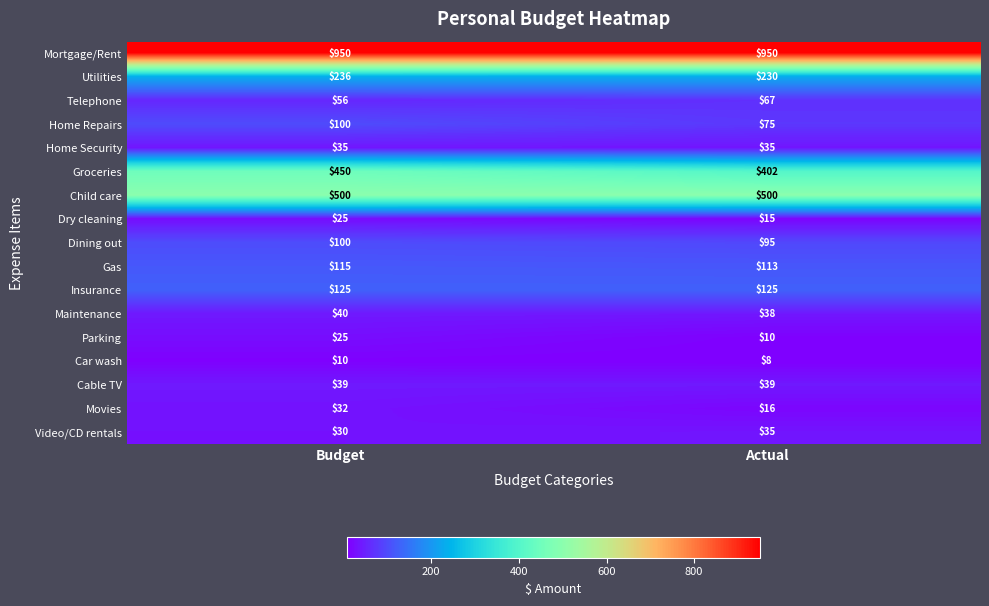

List the labels in order of Home Repairs value, largest first.

Budget, Actual